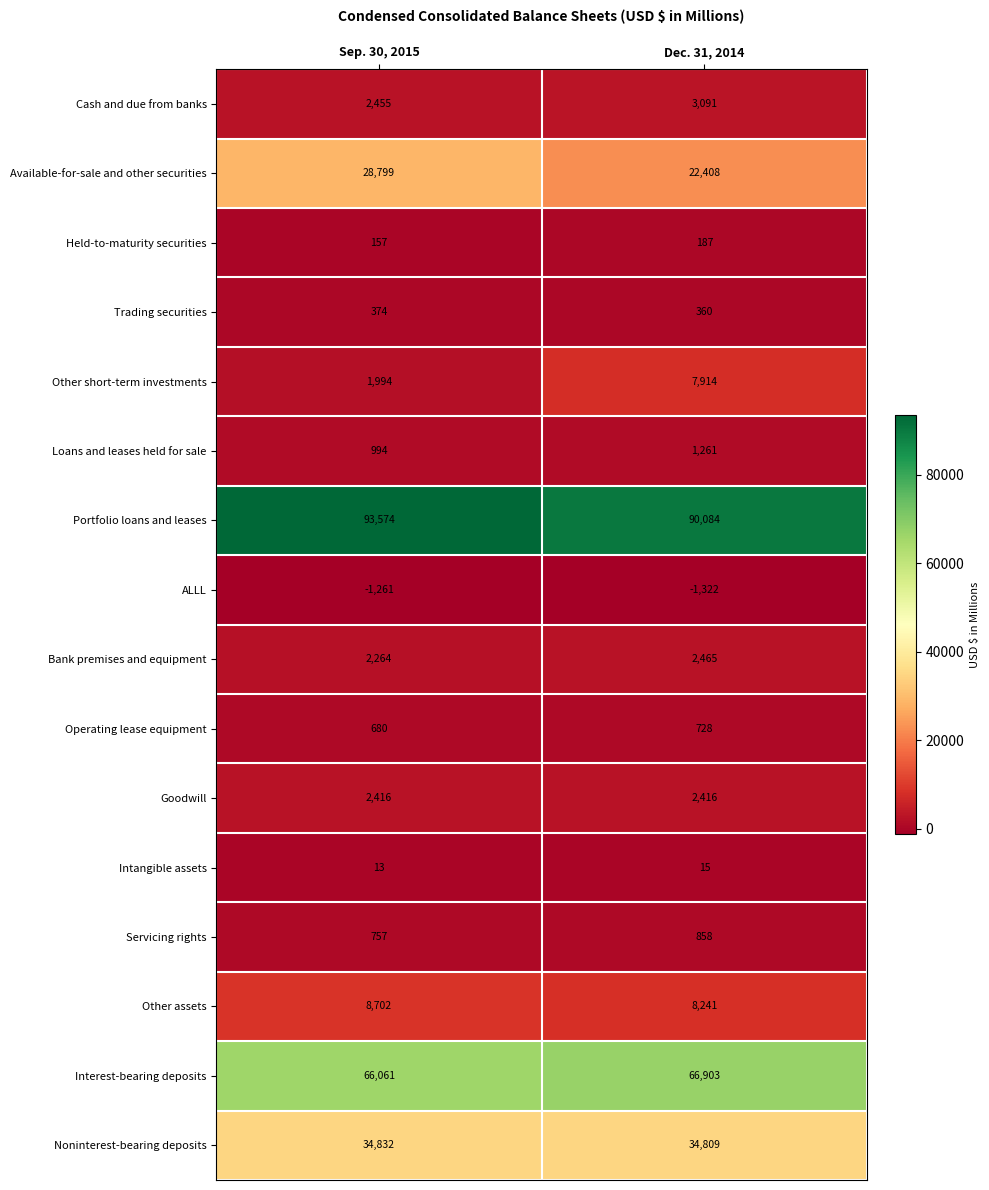

Count the number of data series in this chart.

16